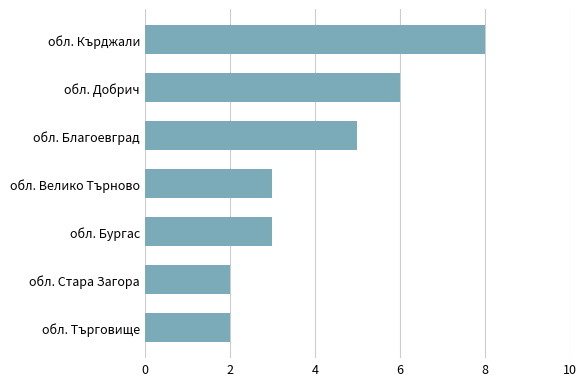

What is the ratio of the value at обл. Кърджали to the value at обл. Велико Търново?

2.7